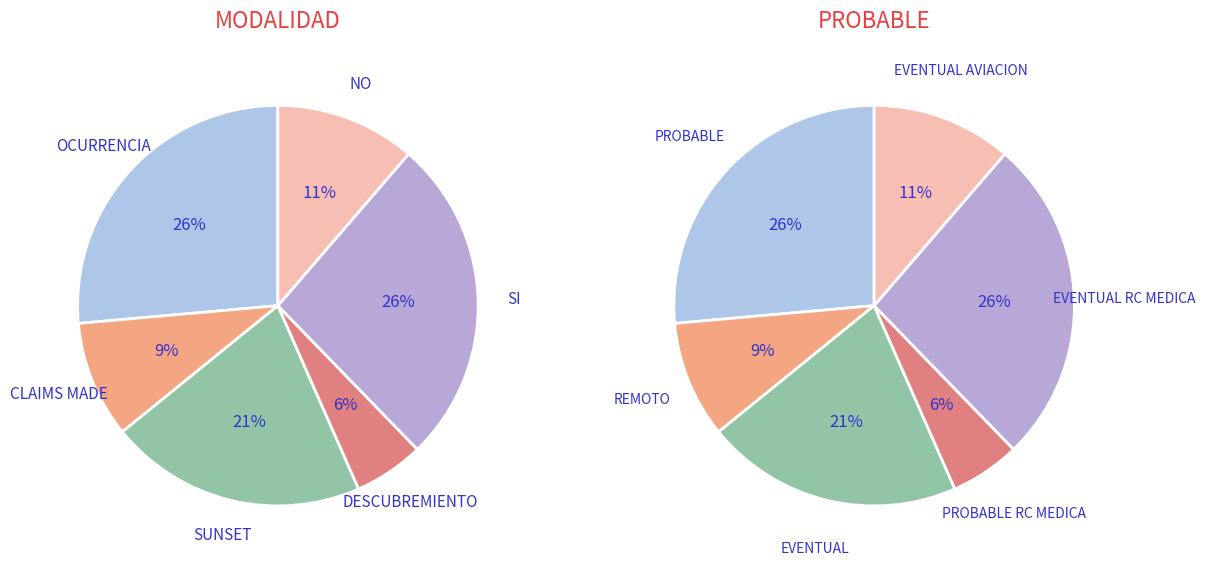

What is the total percentage of 0 and 3?

32.1%